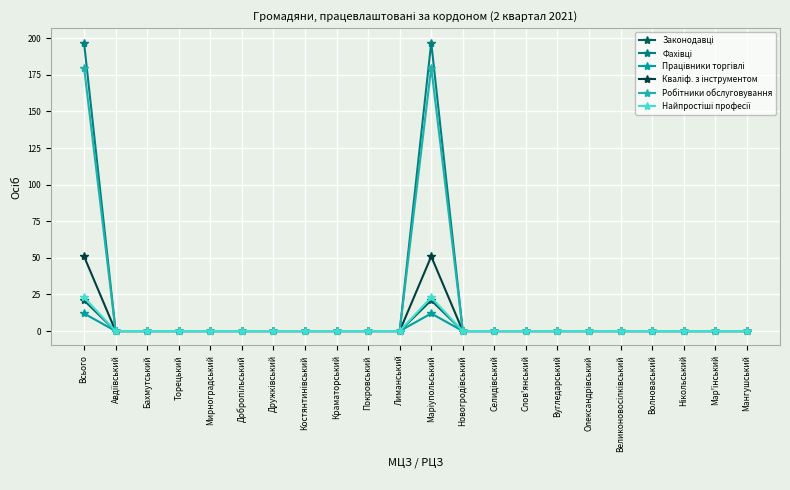

Is the value of Робітники обслуговування at Мар'їнський greater than the value of Найпростіші професії at Новогродівський?

No